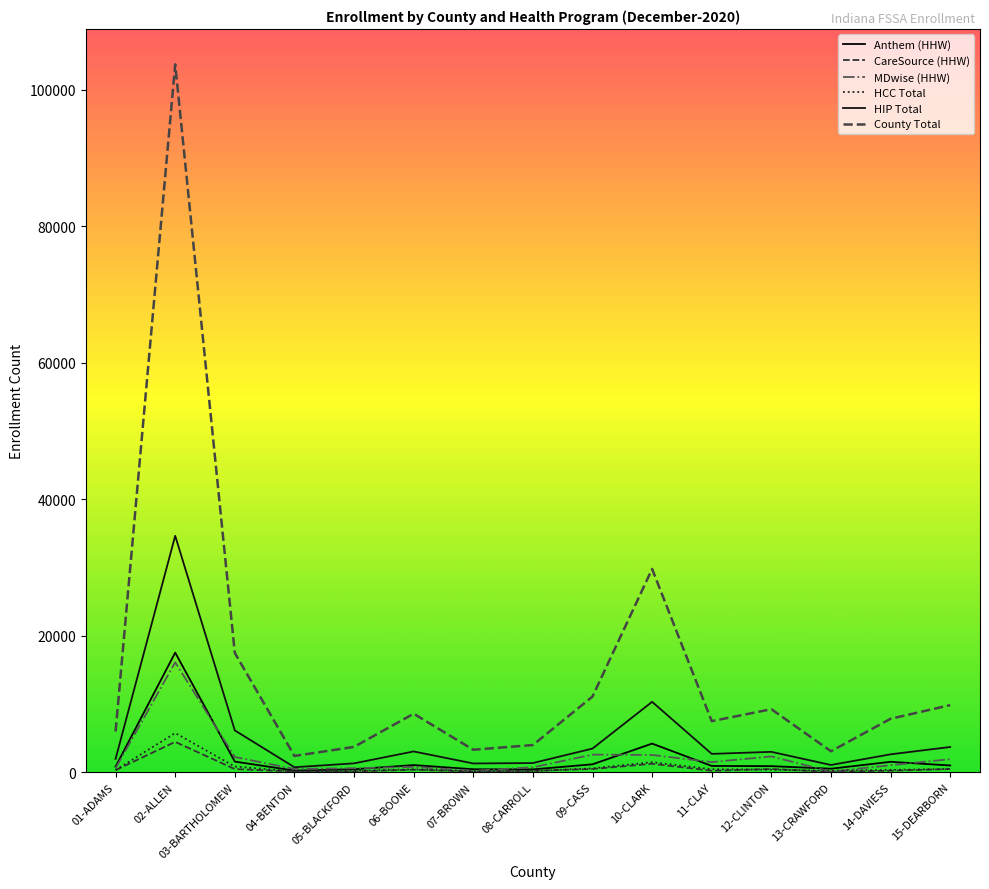

Where is the first local minimum for CareSource (HHW)?

04-BENTON